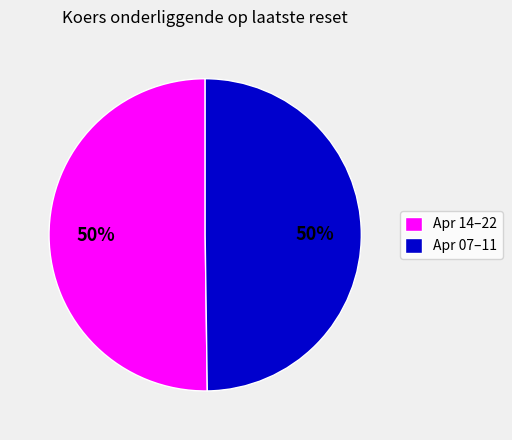

Approximately how many times larger is the value at Apr 14–22 compared to Apr 07–11?

1.0